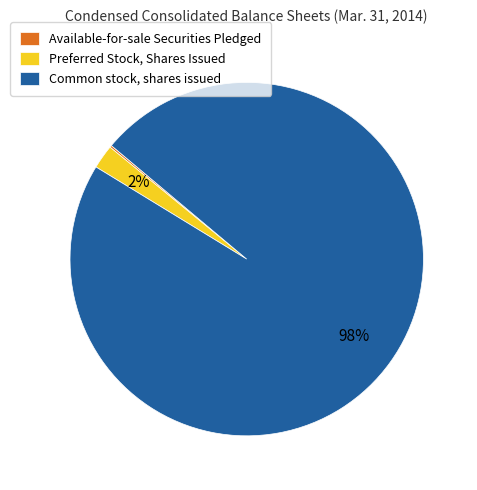

Does any single category account for the majority?

Yes